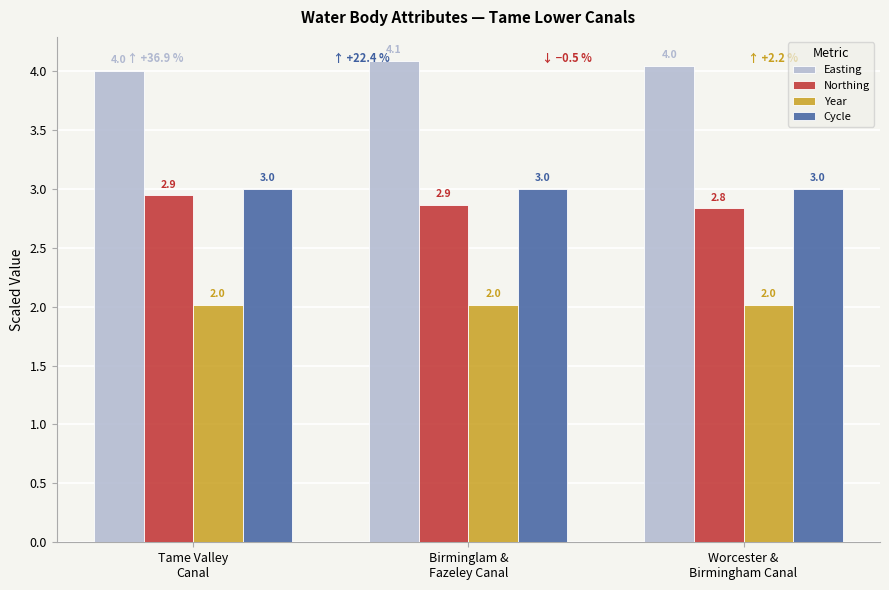

What is the sum of all Easting values?

12.1